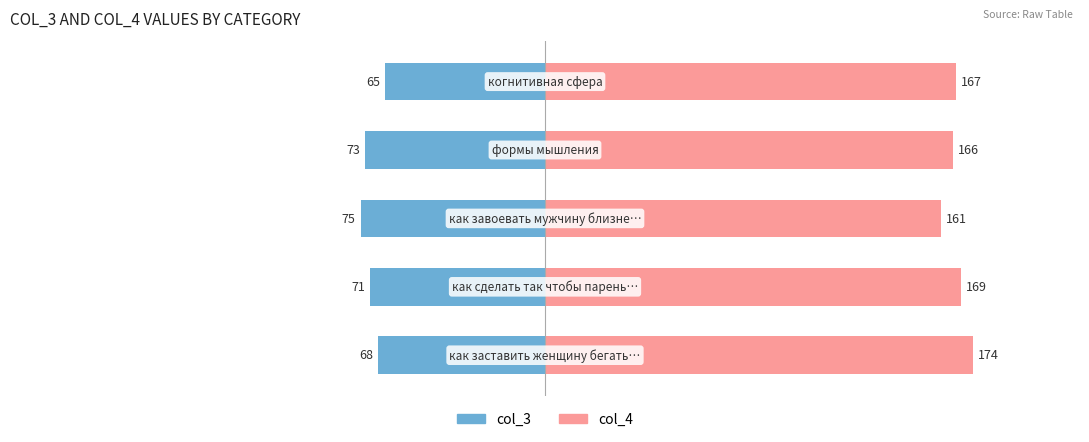

What is the value of the col_3 bar at the 3rd from the left?

-75